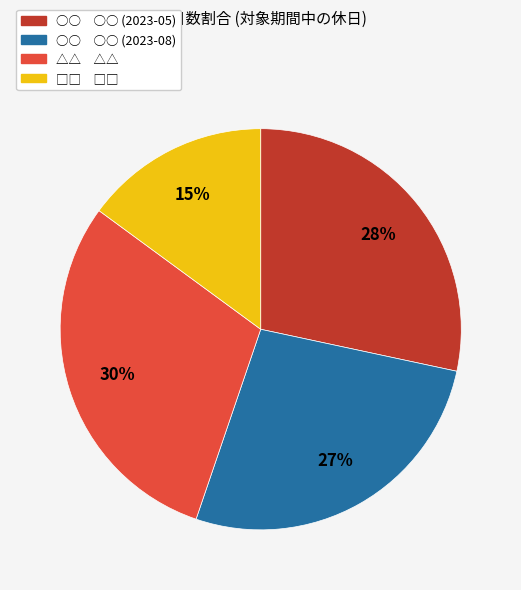

To the nearest percent, what is the difference between the largest and smallest slice percentages?

15%